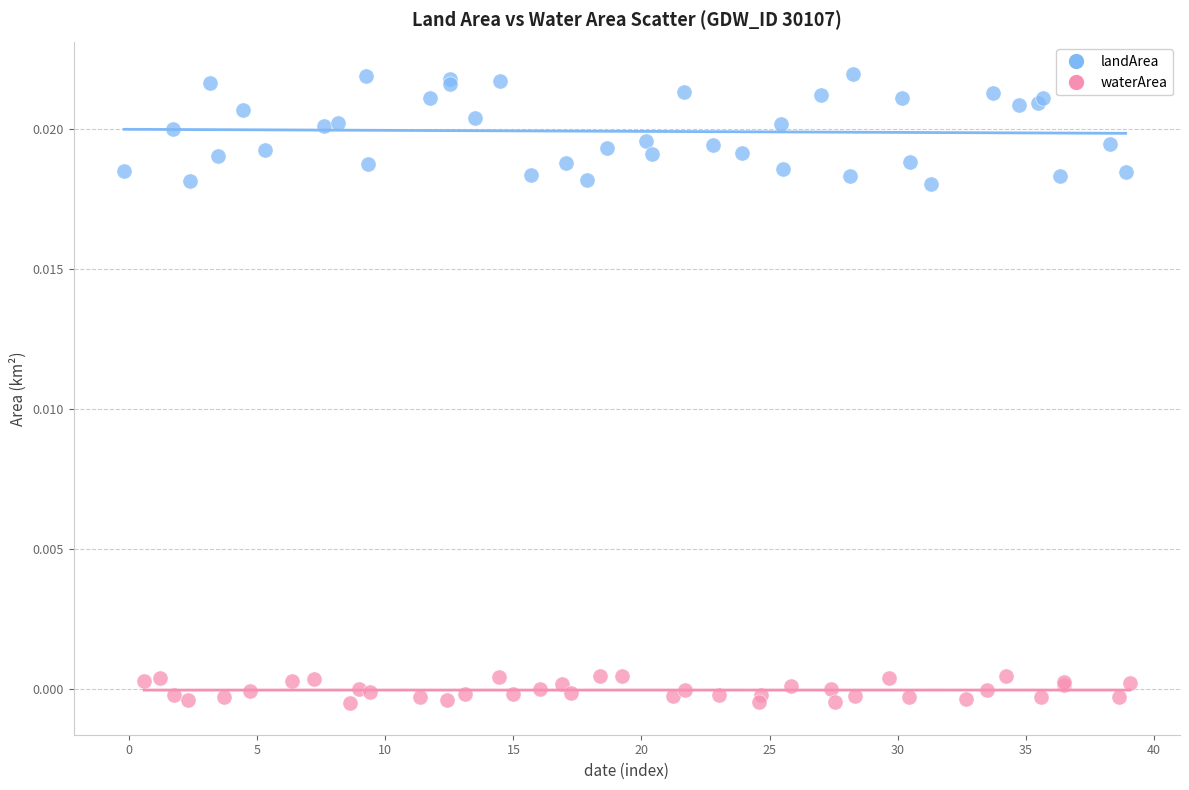

Which series reaches the maximum Y coordinate?

landArea